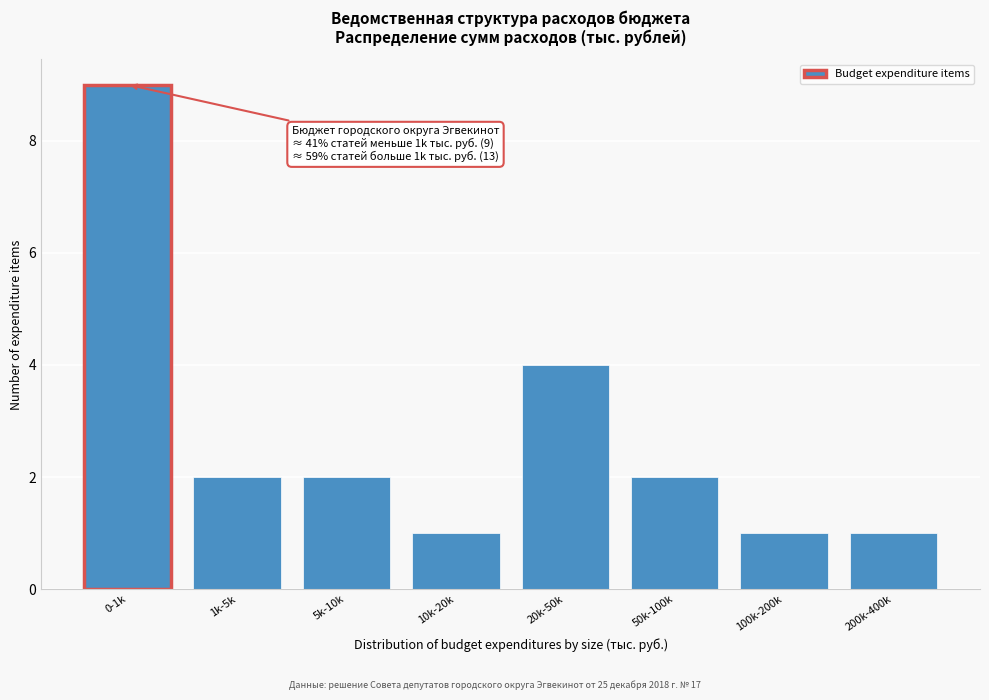

Reading left to right, what are all the values shown in this chart?

0-1k=9	1k-5k=2	5k-10k=2	10k-20k=1	20k-50k=4	50k-100k=2	100k-200k=1	200k-400k=1